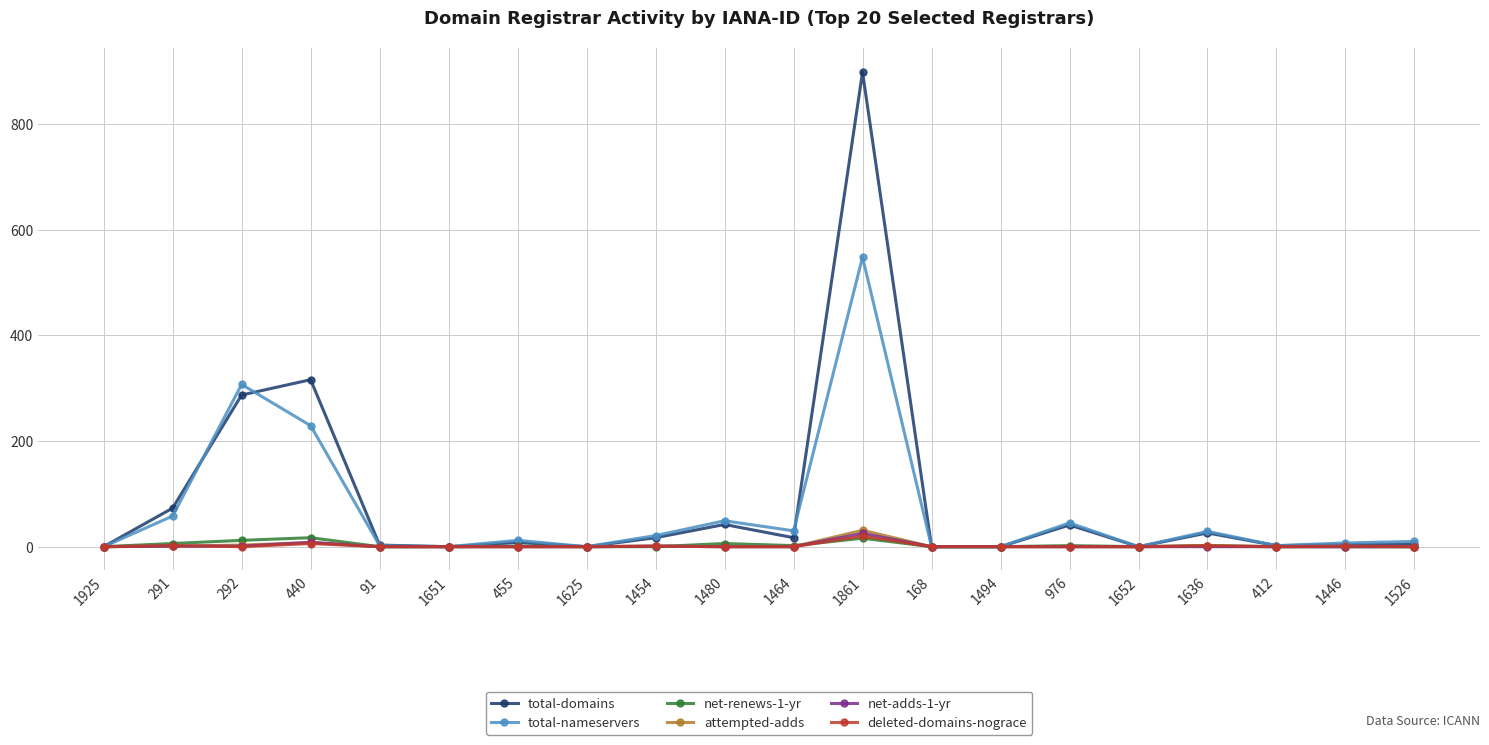

Which category has the highest value across all series?

1861